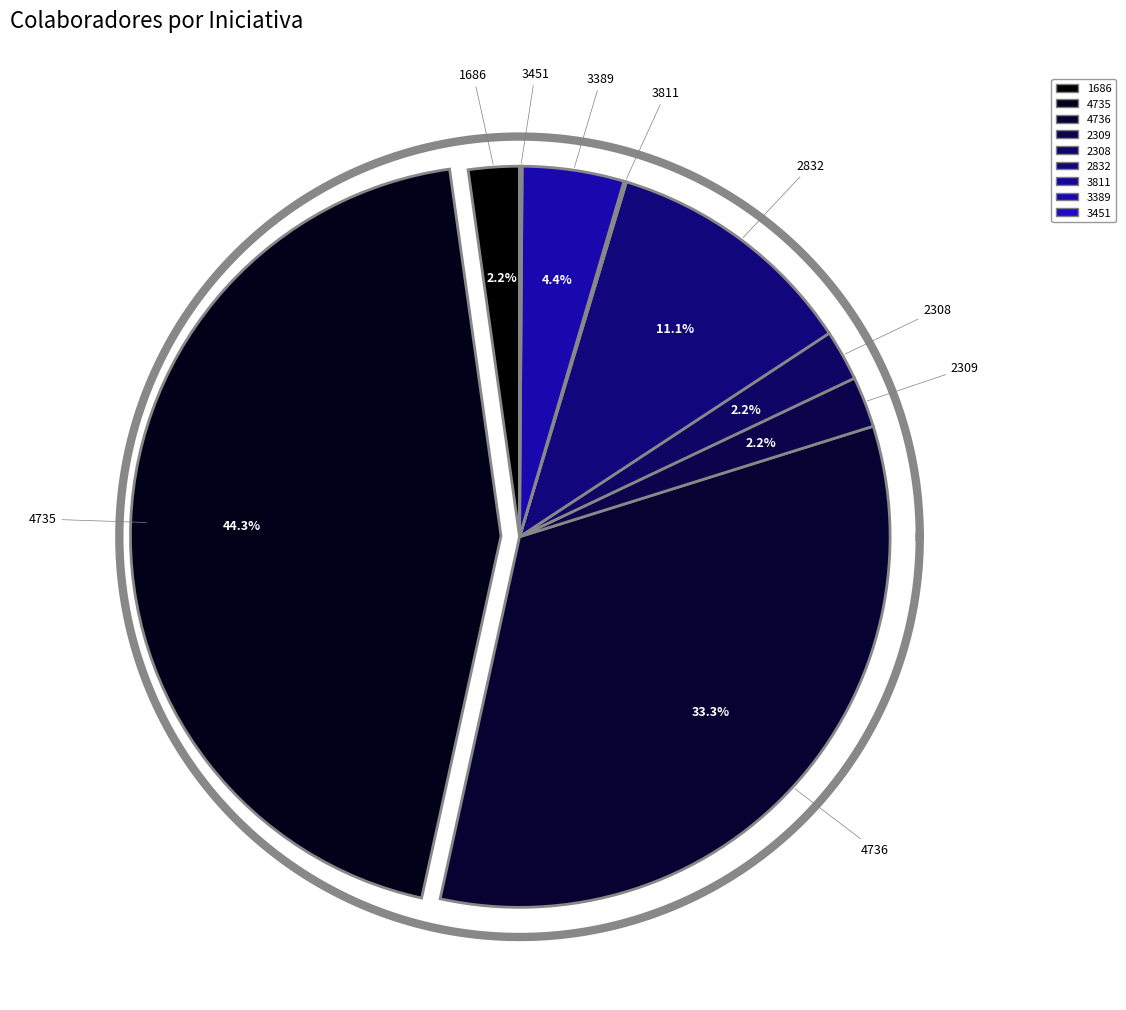

Does any single category account for the majority?

No